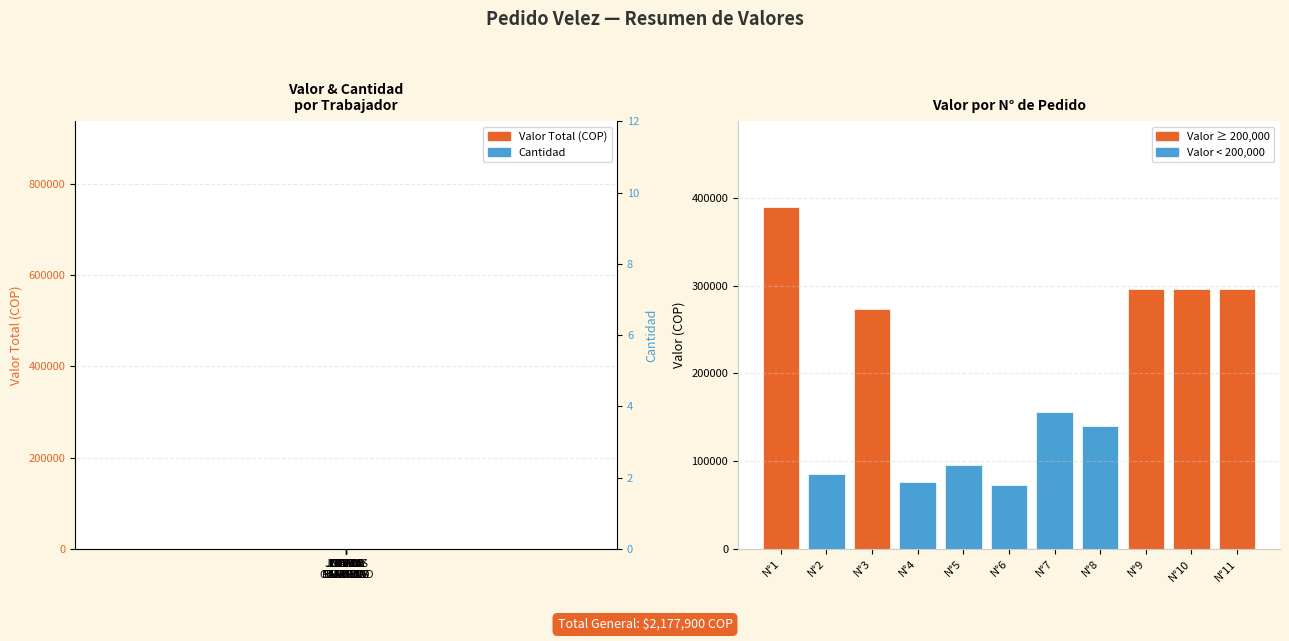

What is the label of the 1st bar from the right?

LUZ DE LA HOZ